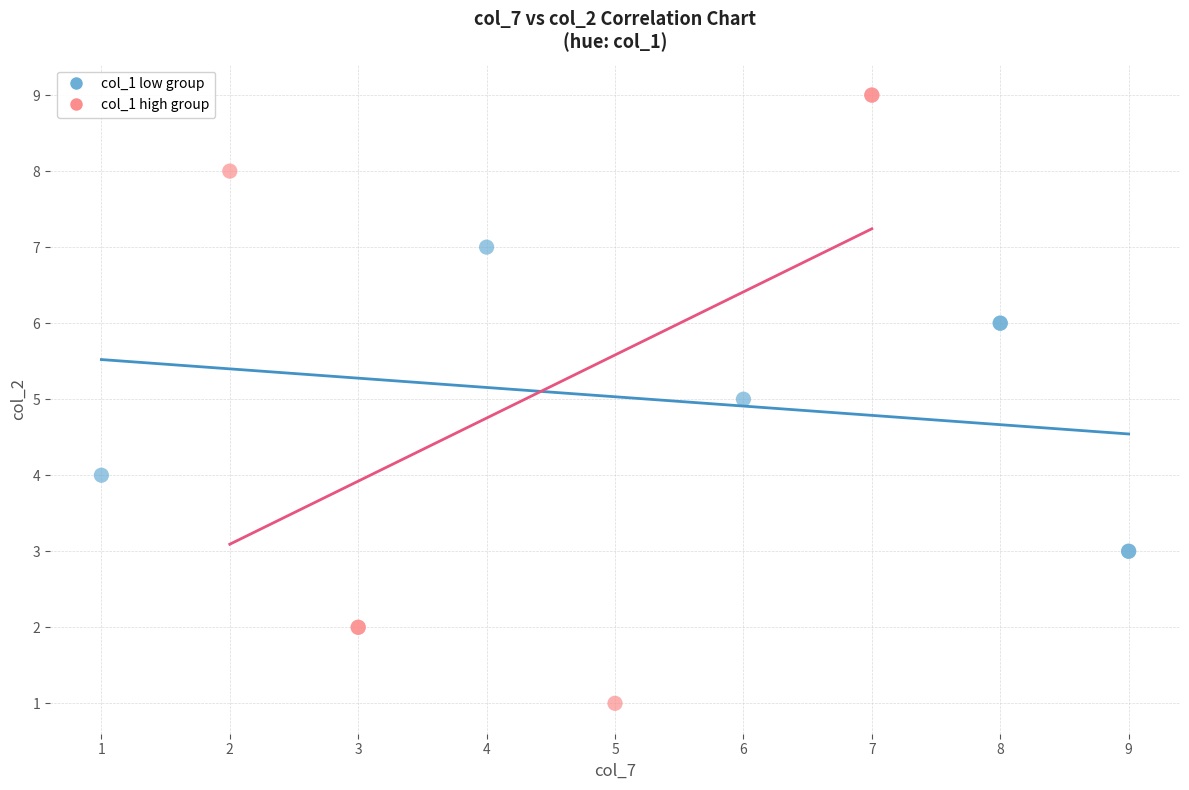

Which series has the widest spread of Y values?

col_1 high group